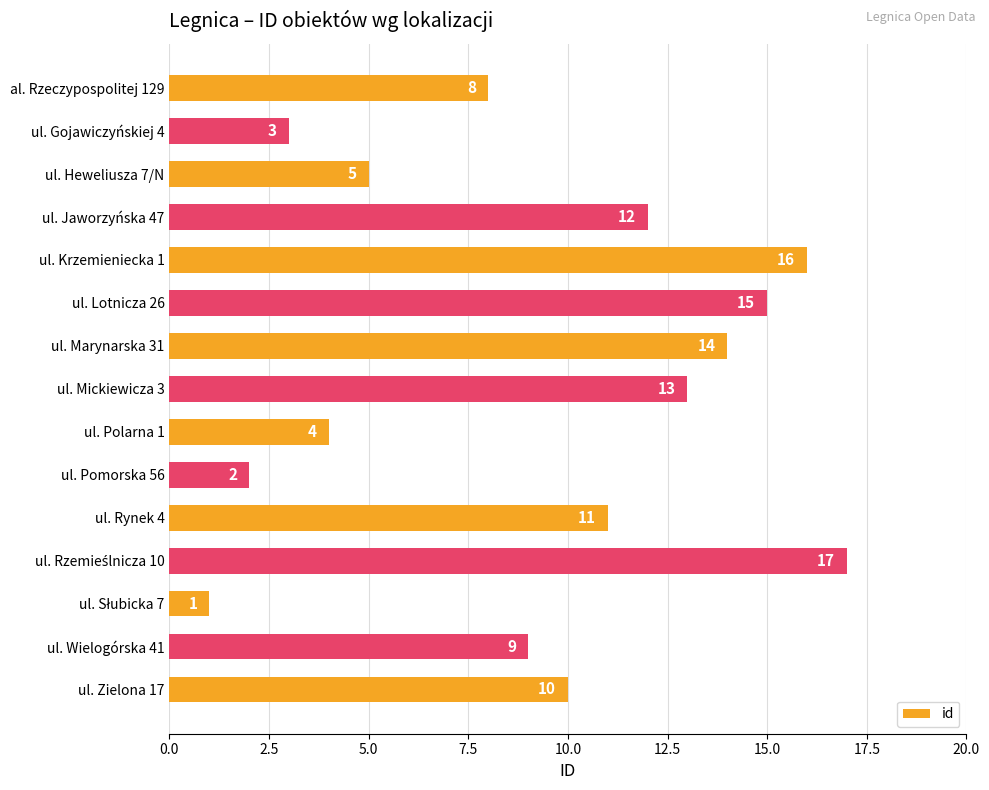

How many bars are there in total?

15